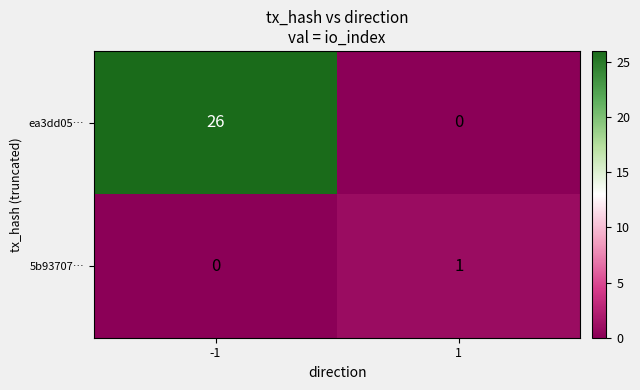

What is the highest value of the ea3dd05… series?

26